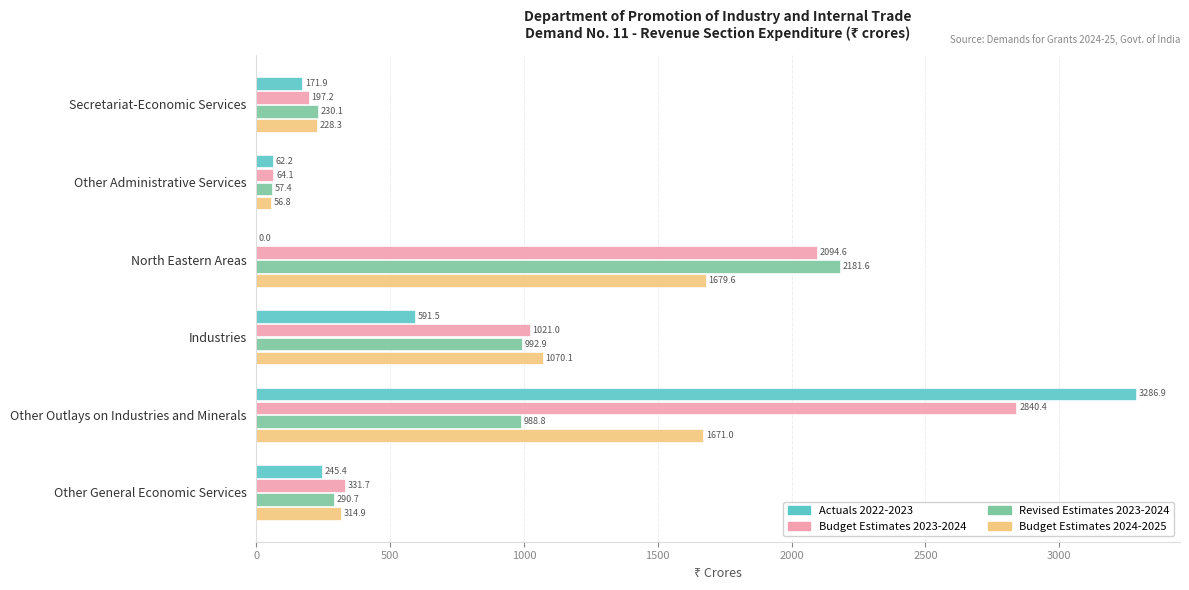

Is the value of Budget Estimates 2023-2024 at Other Outlays on Industries and Minerals greater than the value of Actuals 2022-2023 at North Eastern Areas?

Yes